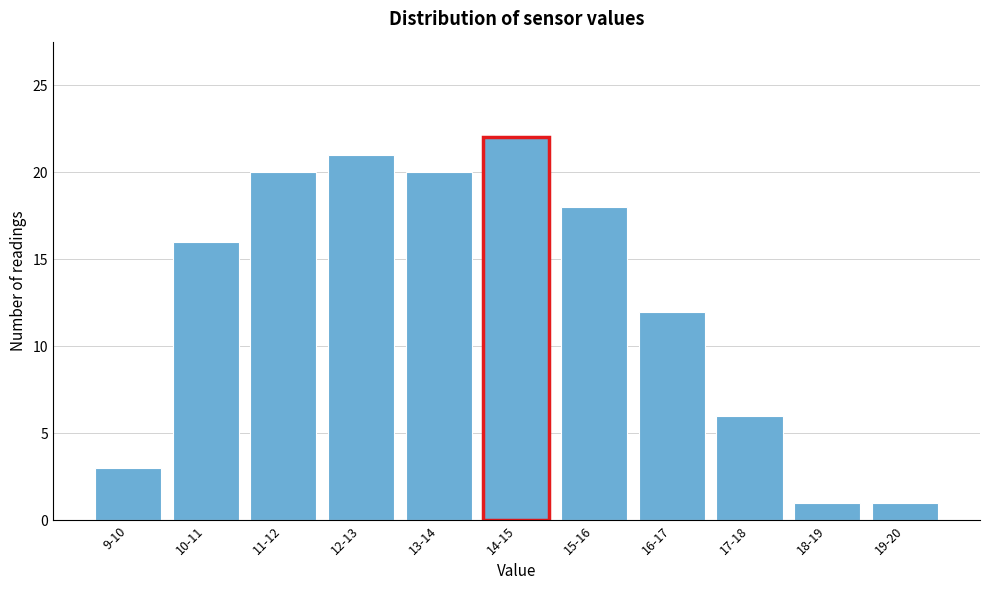

Reading right to left, extract all data points from this chart.

1	1	6	12	18	22	20	21	20	16	3